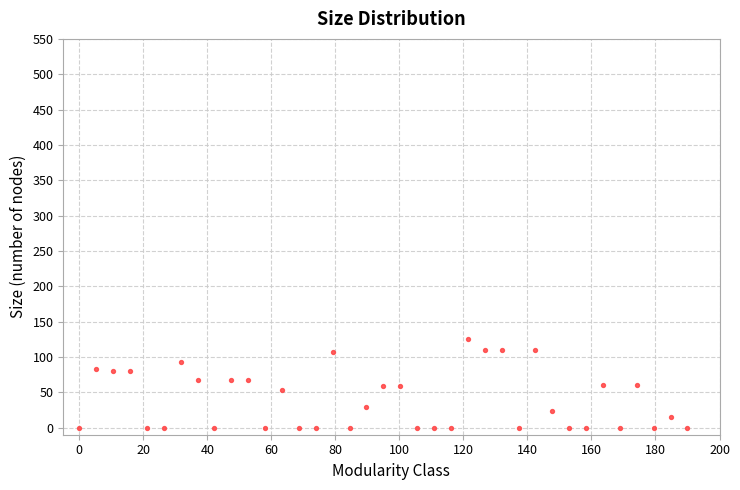

What is the range of X values (max minus min)?

190.0